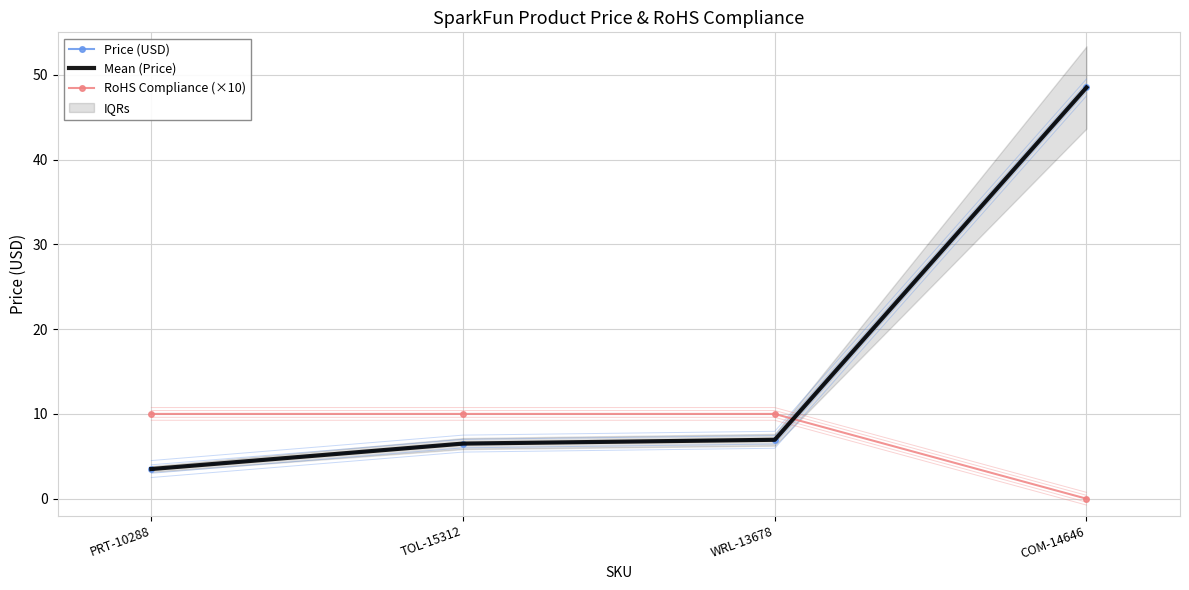

Which category has the highest value across all series?

COM-14646